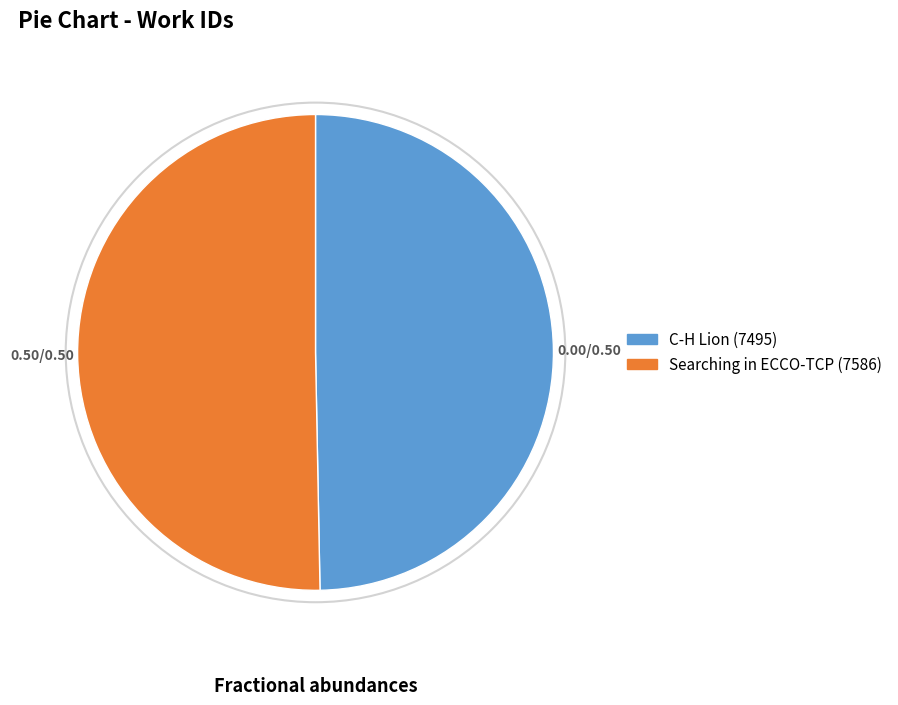

Which category has the smallest portion of the pie?

C-H Lion (7495)